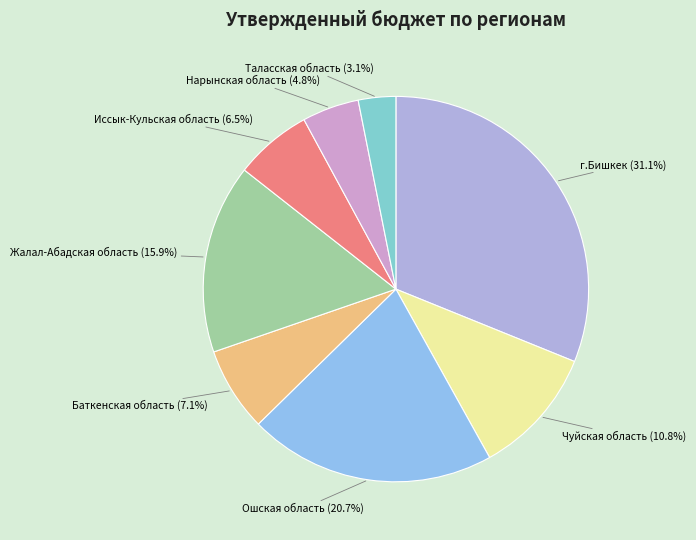

To the nearest percent, what is the difference between the largest and smallest slice percentages?

28%